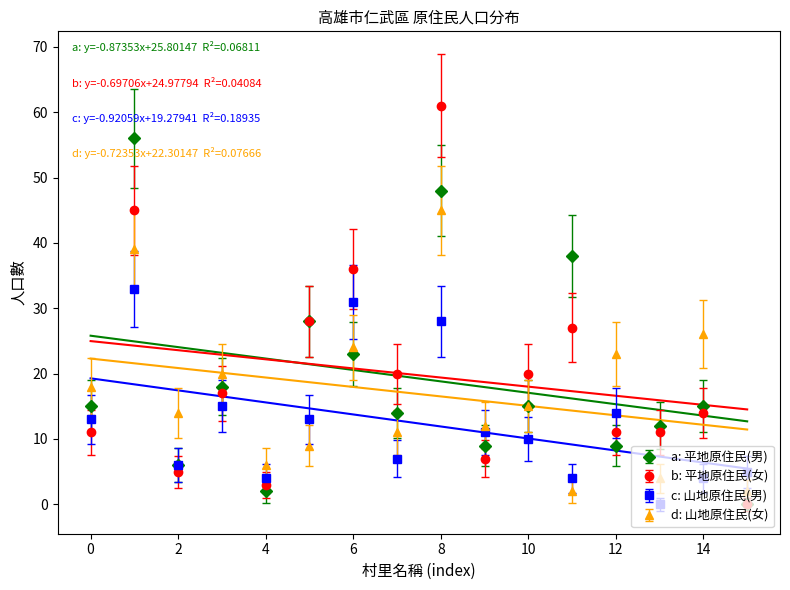

The d: 山地原住民(女) series shows 5 at 0. True or false?

False